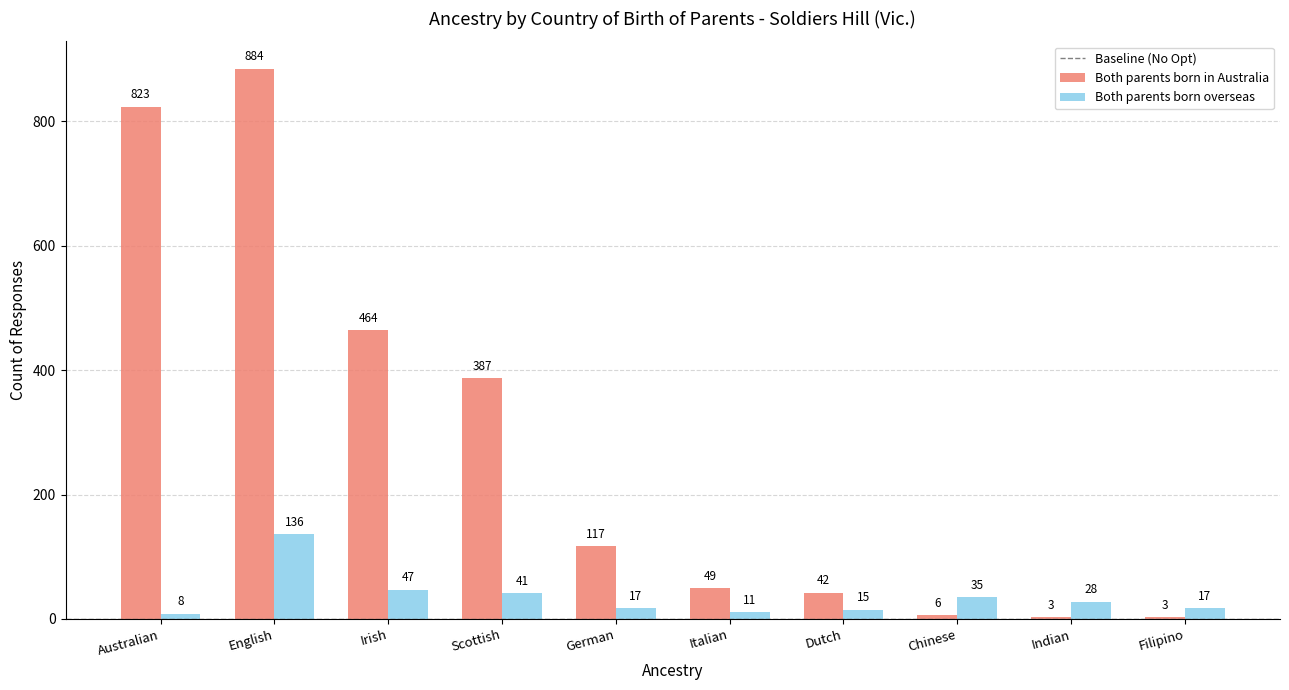

Reading left to right, transcribe all the data shown in this chart.

Both parents born in Australia: Australian=823	English=884	Irish=464	Scottish=387	German=117	Italian=49	Dutch=42	Chinese=6	Indian=3	Filipino=3
Both parents born overseas: Australian=8	English=136	Irish=47	Scottish=41	German=17	Italian=11	Dutch=15	Chinese=35	Indian=28	Filipino=17